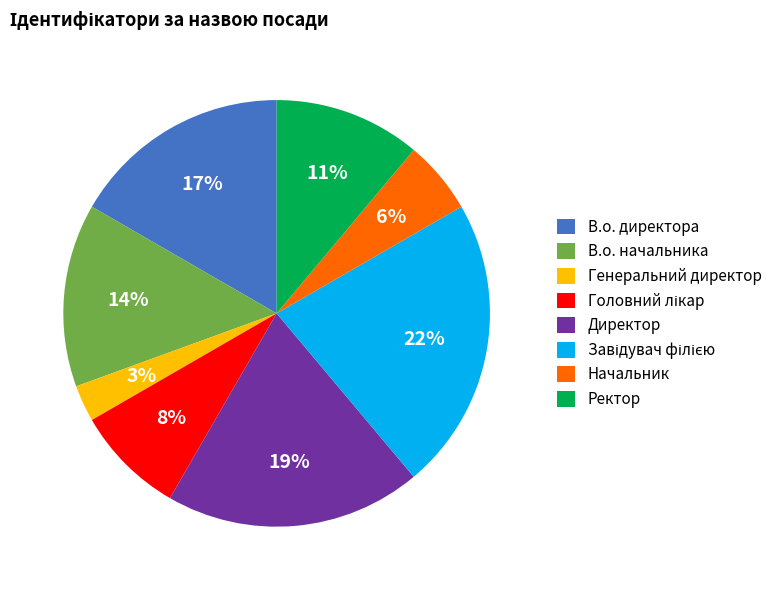

Does Ректор account for over 50% of the chart?

No